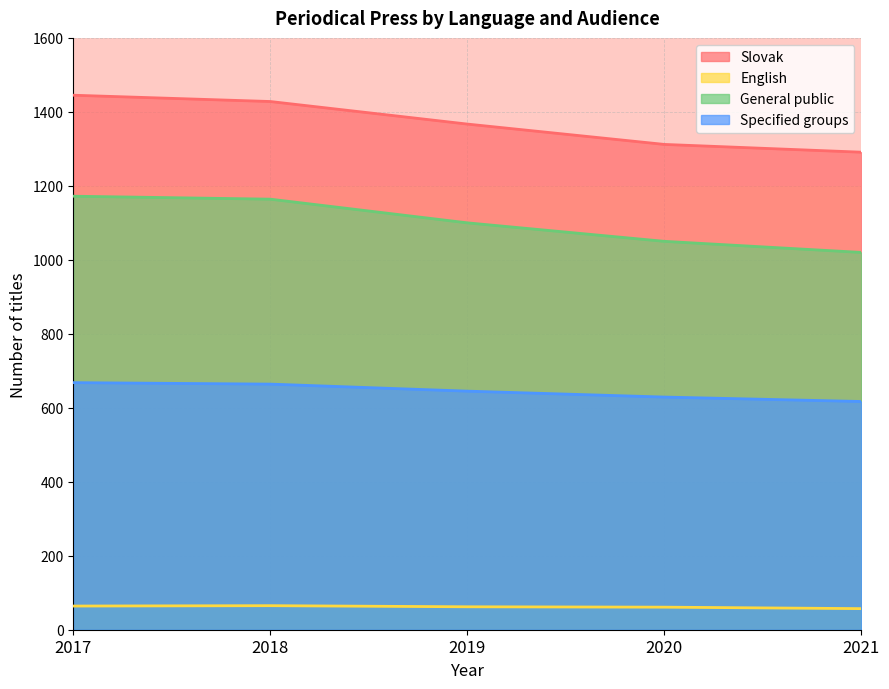

Count the number of data series in this chart.

4